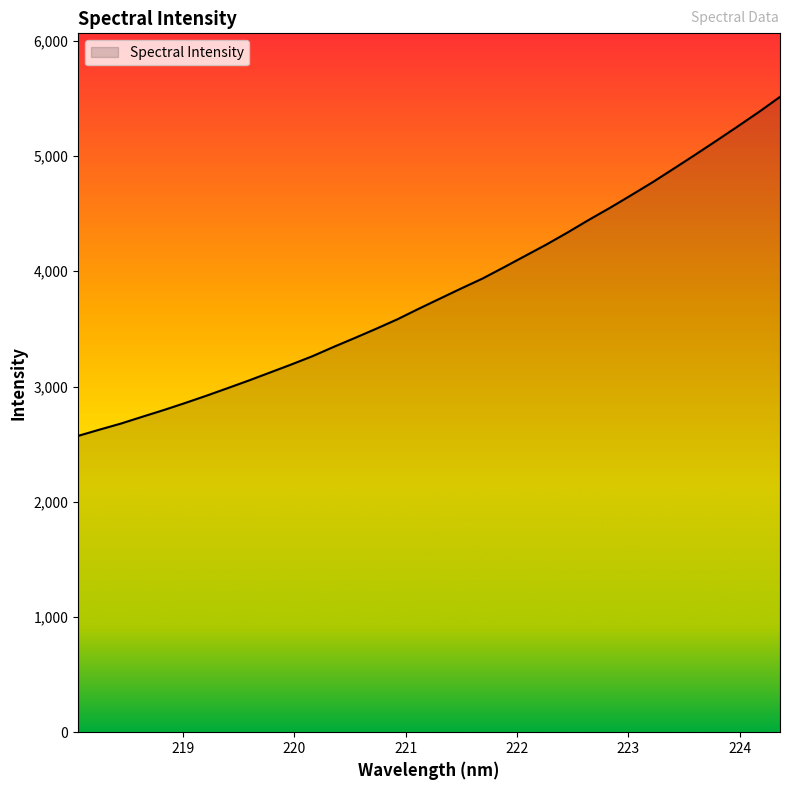

Count the number of values greater than 3762.

17